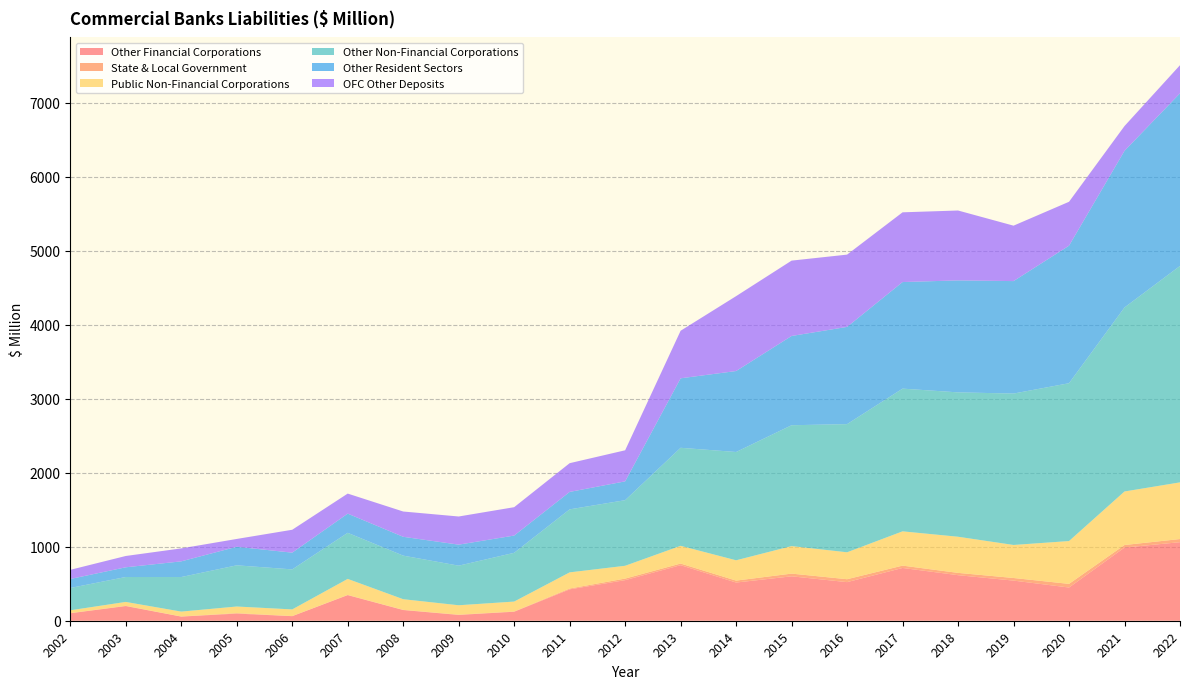

Reading left to right, what are all the values shown in this chart?

Other Financial Corporations: 100.8	198.2	56.0	96.3	61.7	346.0	144.6	78.4	121.6	424.0	548.5	750.5	515.9	599.9	521.5	712.9	615.3	542.2	448.7	988.8	1061.3
State & Local Government: 2.5	3.2	1.6	6.6	1.4	3.1	2.6	3.5	3.4	11.1	21.0	22.0	26.3	36.7	39.4	31.7	31.2	35.3	49.2	34.3	42.5
Public Non-Financial Corporations: 37.8	52.5	65.7	89.1	89.8	216.0	143.5	127.1	133.7	218.2	172.9	239.5	274.2	371.7	363.7	463.0	488.1	446.1	578.6	723.1	765.5
Other Non-Financial Corporations: 301.5	336.8	467.0	556.5	540.6	622.6	588.8	534.8	658.9	851.3	886.3	1324.5	1463.1	1632.8	1731.4	1928.1	1950.5	2045.4	2132.4	2486.0	2924.0
Other Resident Sectors: 121.4	131.1	211.7	250.7	226.2	259.2	254.3	284.0	233.0	235.7	254.3	938.7	1093.8	1205.9	1313.7	1439.9	1512.8	1519.5	1858.0	2116.1	2332.0
OFC Other Deposits: 123.7	152.9	175.2	105.7	309.4	270.8	341.8	380.4	383.4	388.2	419.8	642.5	1011.8	1018.2	976.4	942.2	944.2	748.9	593.3	335.1	380.2